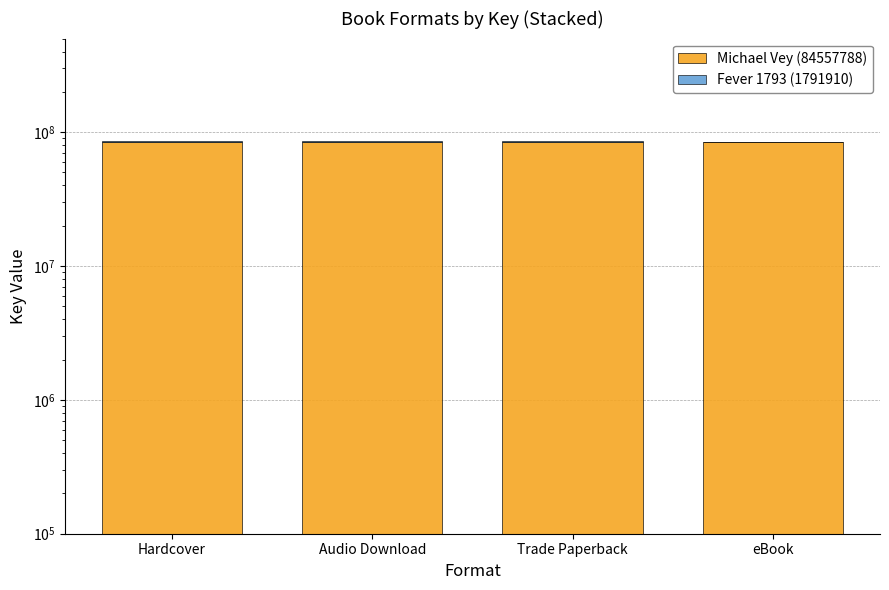

At which category does the chart reach its minimum across all series?

eBook